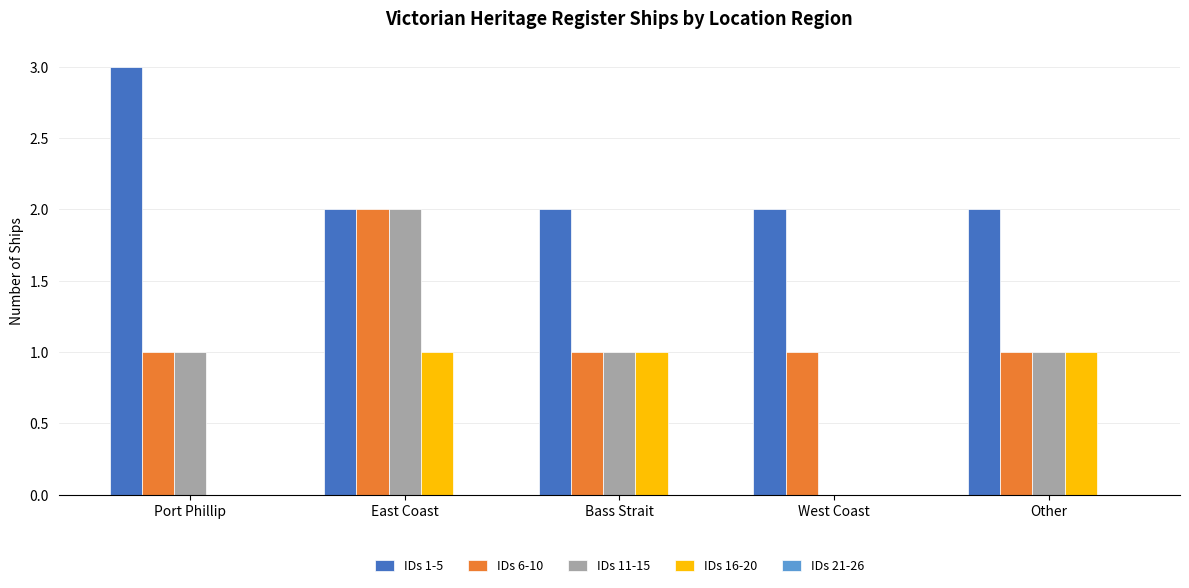

At which label does IDs 11-15 reach its peak?

East Coast